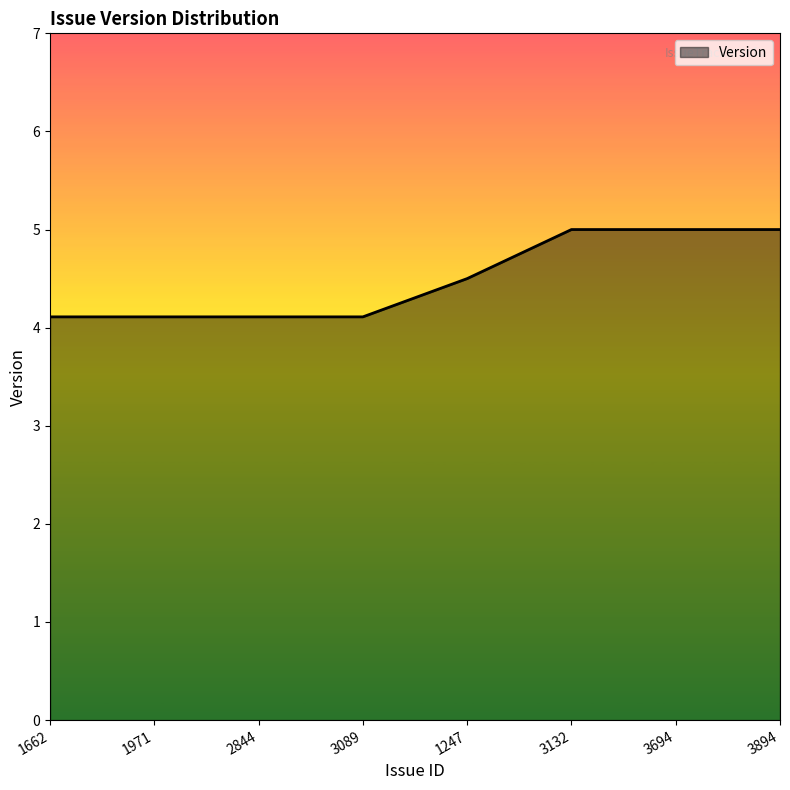

What is the difference between the second highest and second lowest values?

0.9